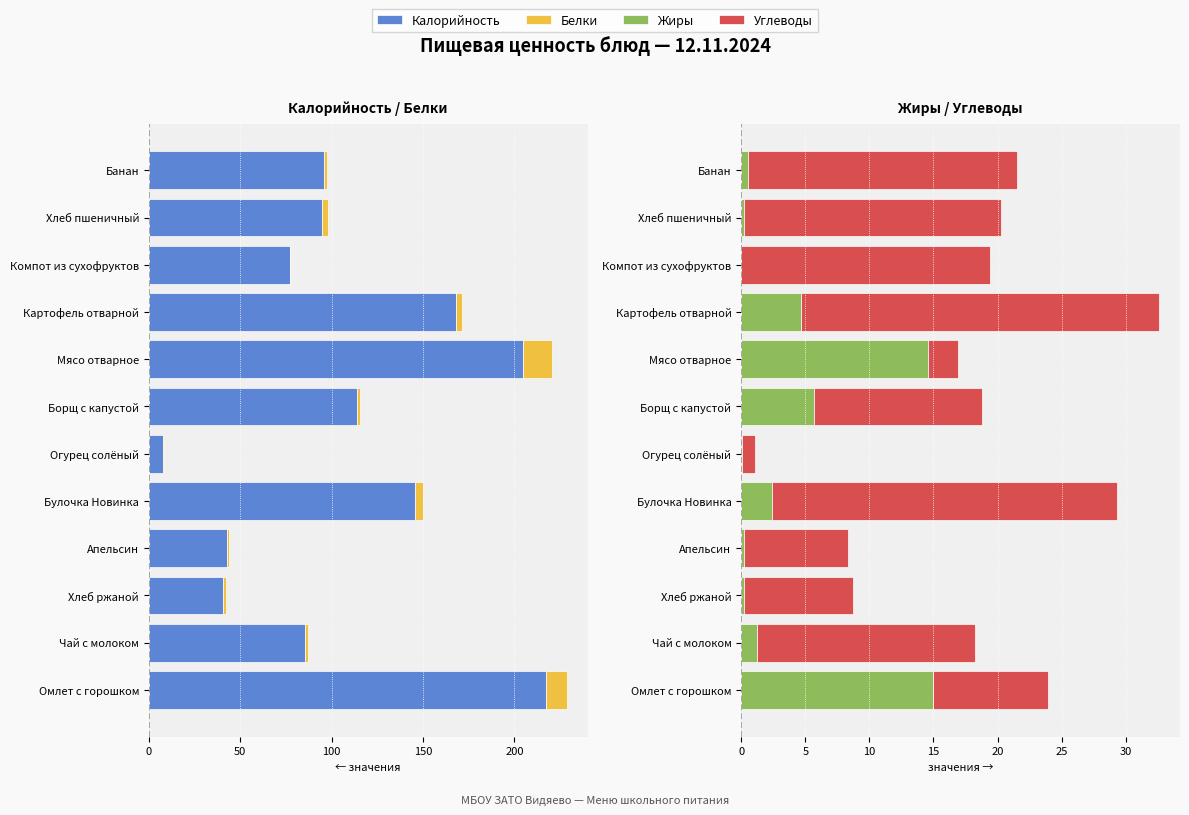

What is the value of the Жиры bar at the 3rd from the left?

0.2